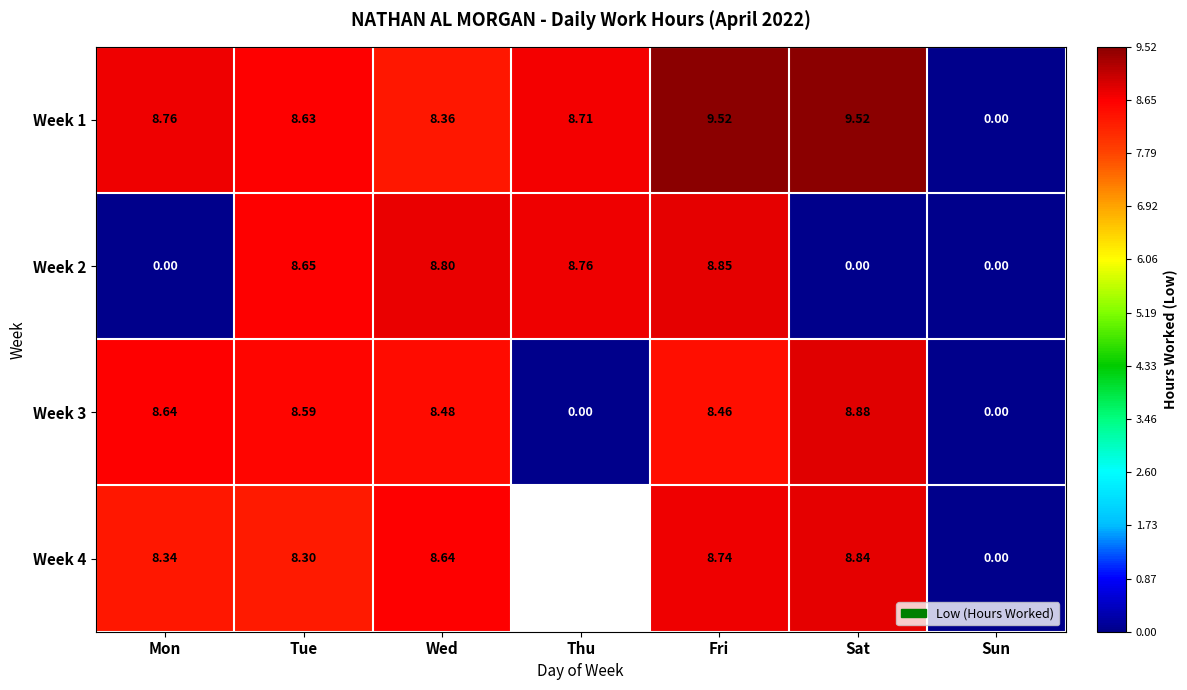

At which label is Week 1 closest to 4?

Sun